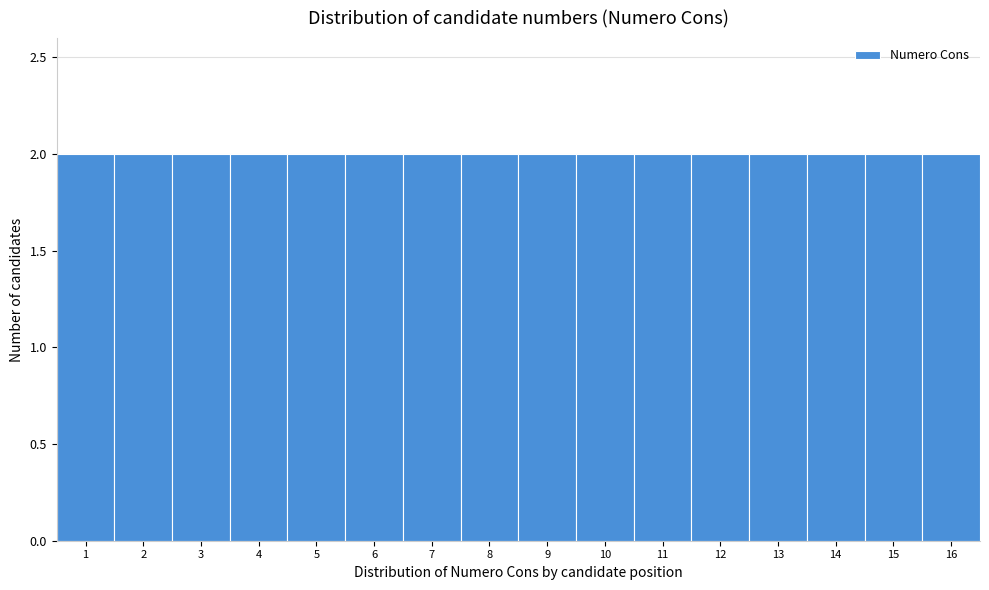

How tall is the bar that spans 11.5 to 12.5 on the x-axis? The values are not printed on the chart, so give them approximately, as read against the axis.

2